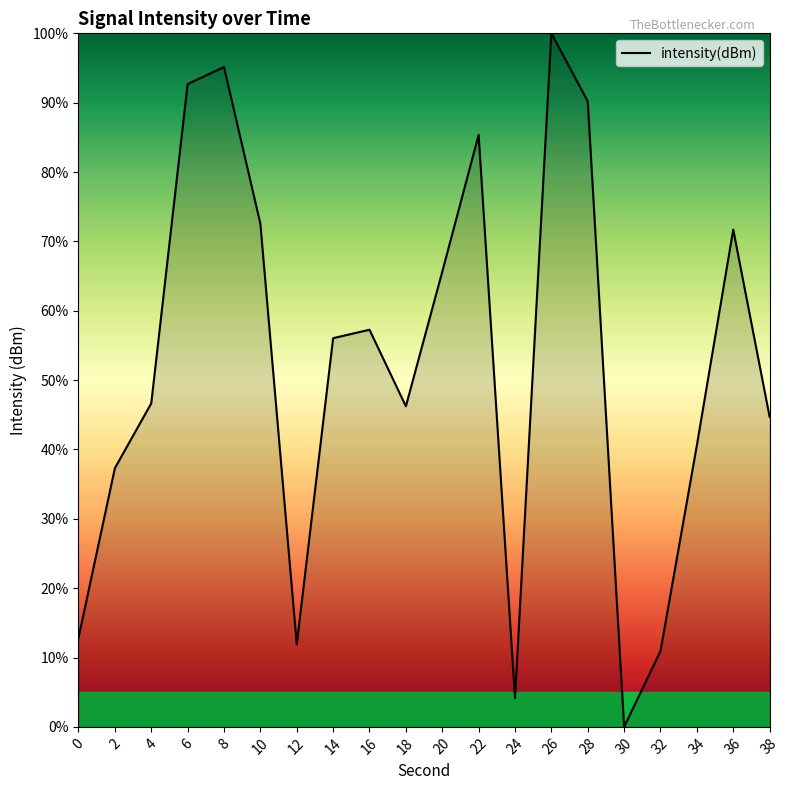

How many distinct data groups are displayed?

1